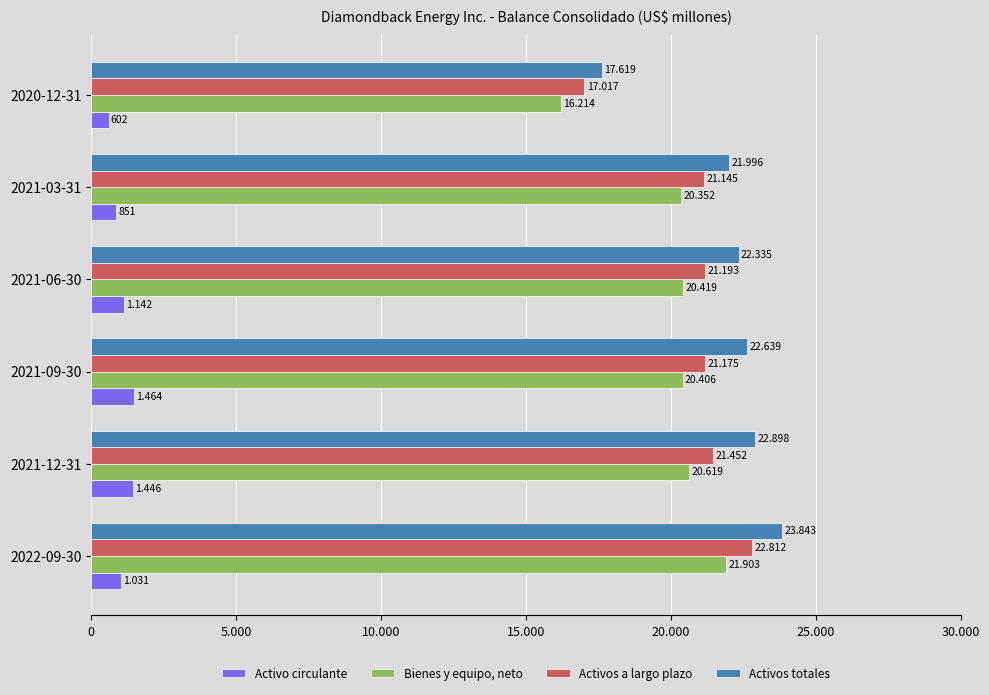

What are all the series names shown in the legend?

Activo circulante, Bienes y equipo, neto, Activos a largo plazo, Activos totales